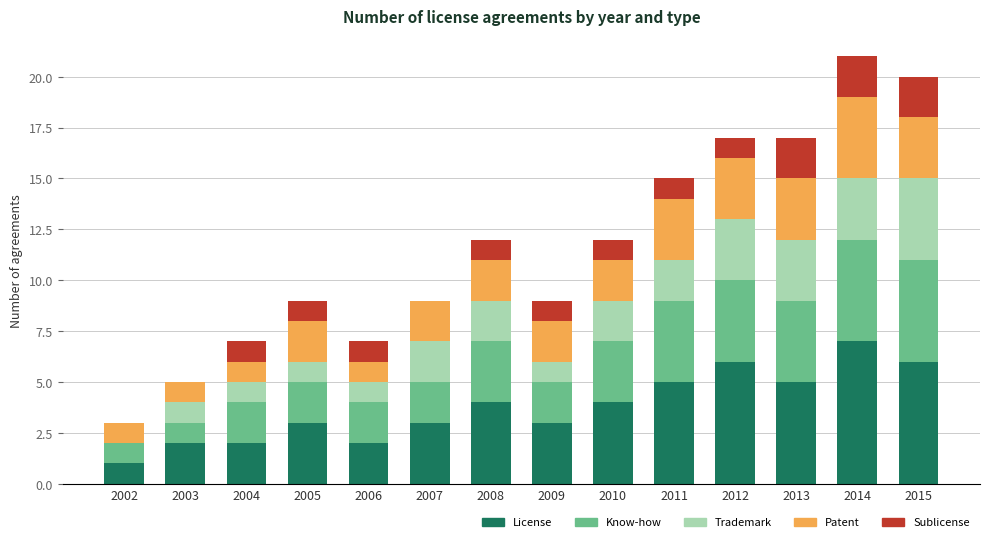

What is the highest value of the License series?

7